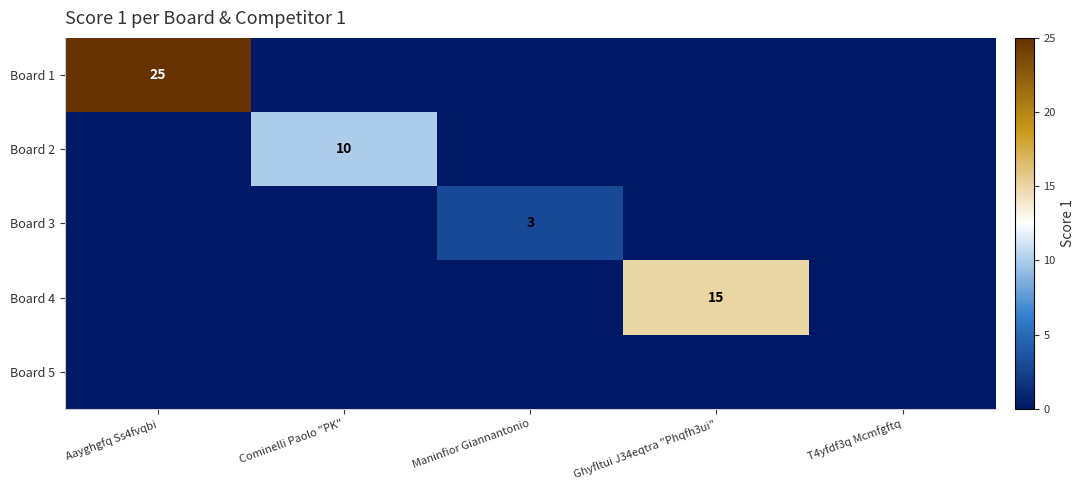

Is the value of Board 3 at Maninfior Giannantonio greater than the value of Board 2 at Cominelli Paolo "PK"?

No